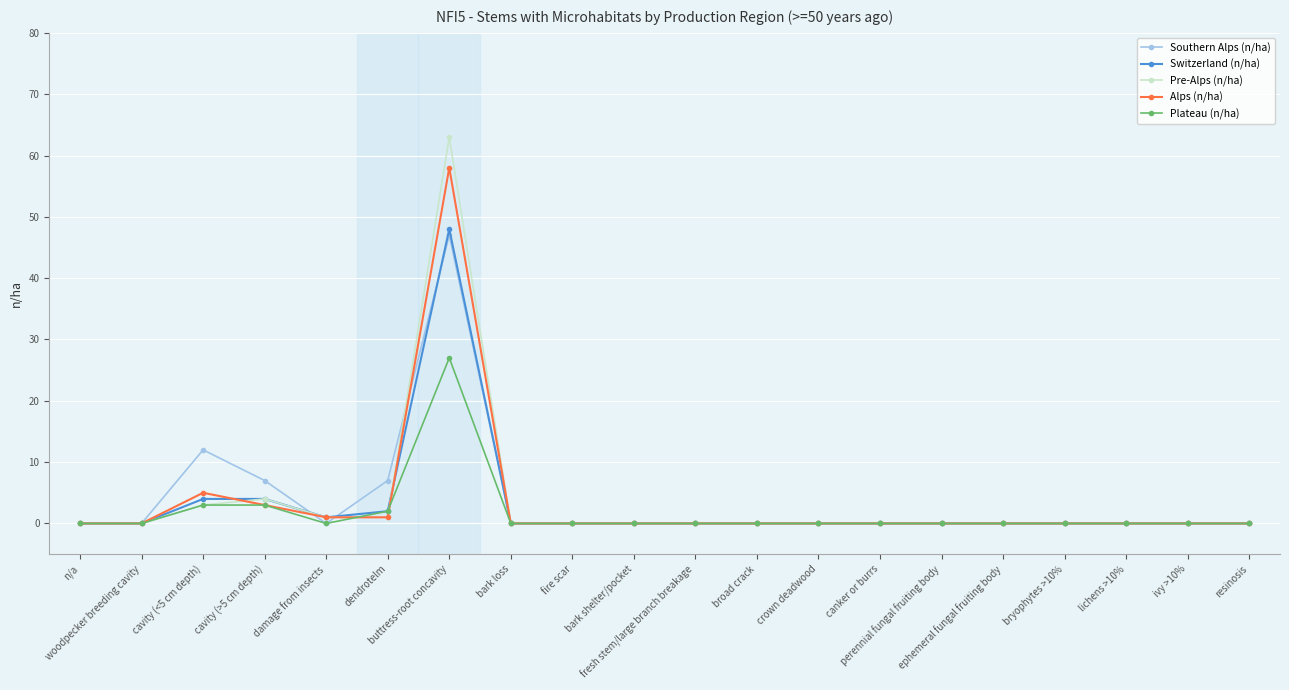

Is it true that Plateau (n/ha) equals 16 at fresh stem/large branch breakage?

False